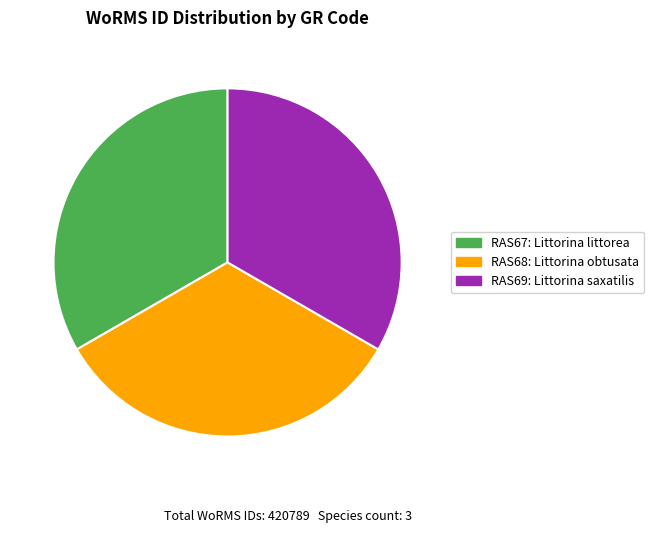

Approximately how many times larger is the value at RAS68 33.33% compared to RAS69 33.33%?

1.0